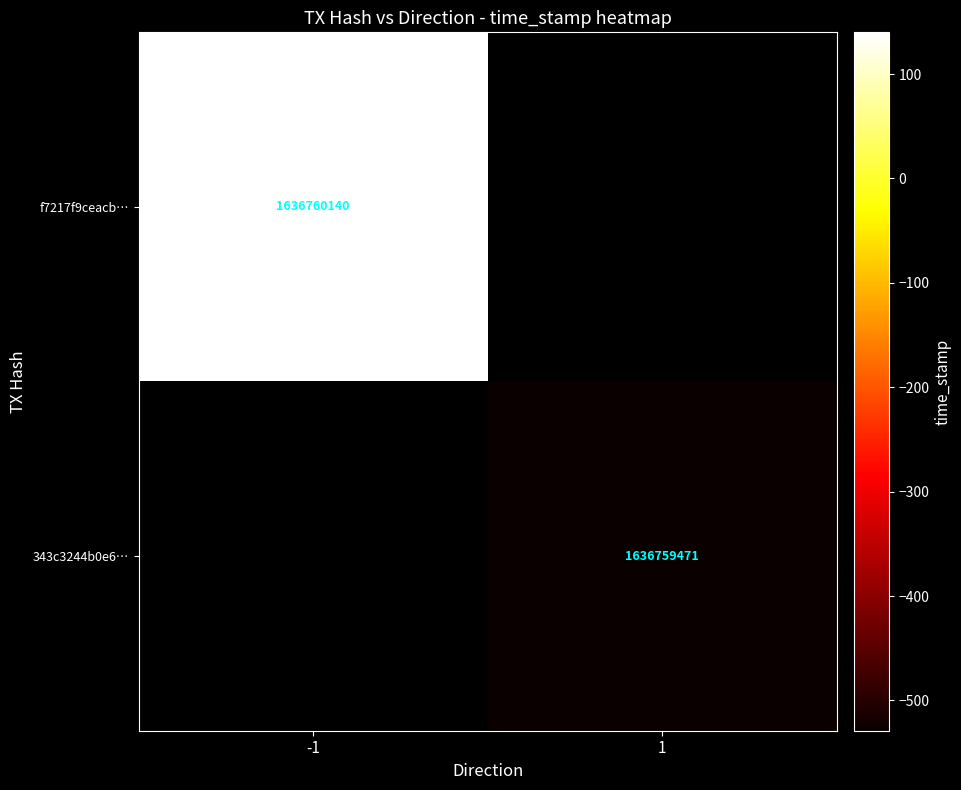

Is the value of f7217f9ceacb… at -1 greater than the value of 343c3244b0e6… at 1?

Yes